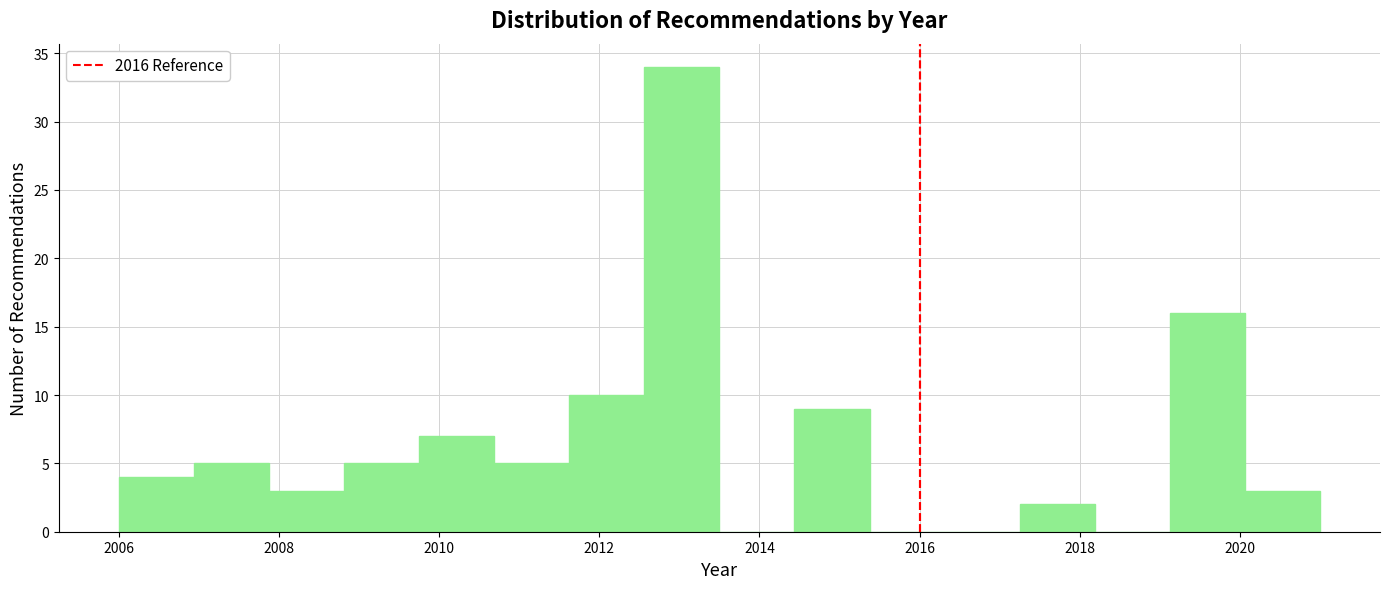

Which range on the x-axis has the tallest bar?

2012.6 to 2013.6